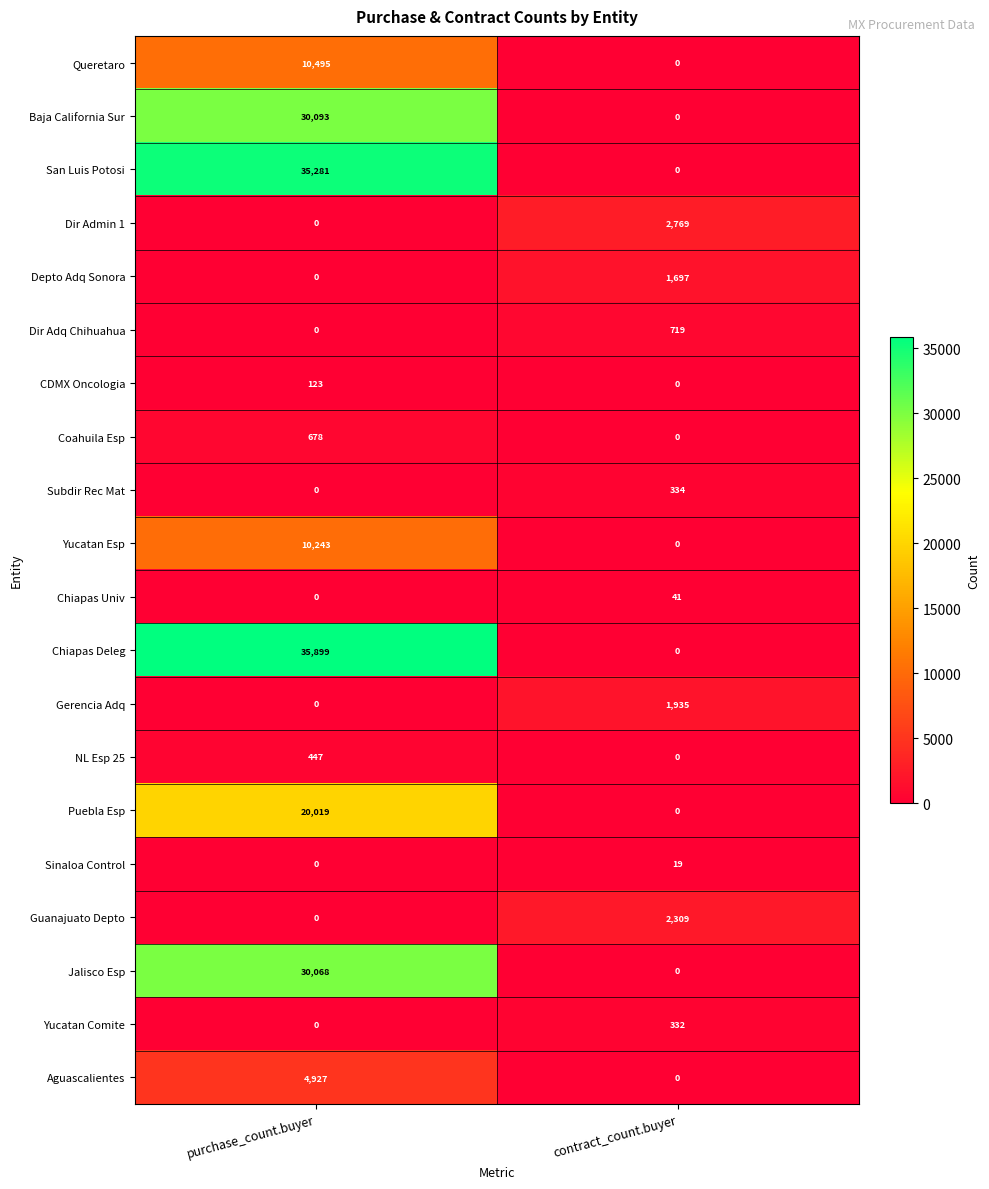

Is it true that Guanajuato Depto equals 0 at purchase_count.buyer?

True